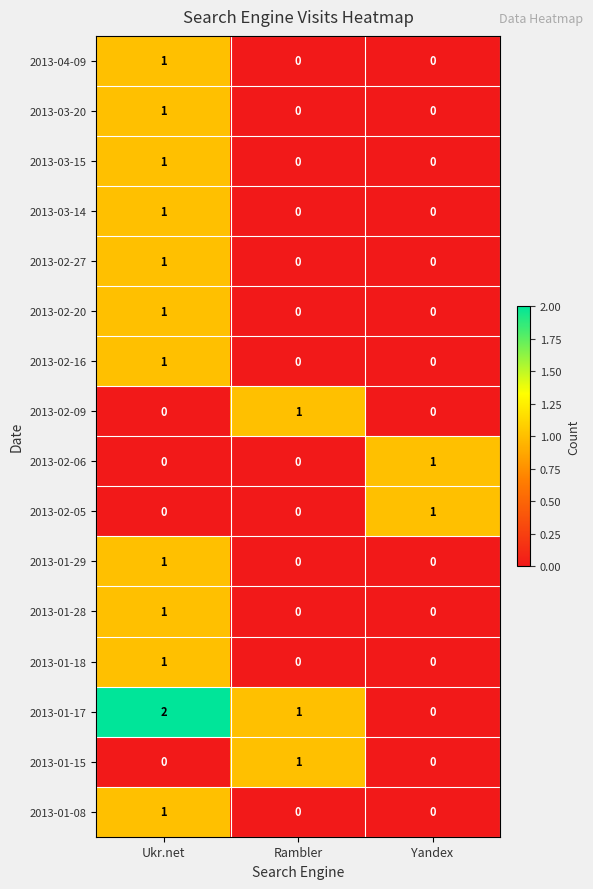

The 2013-03-20 series shows 1 at Yandex. True or false?

False